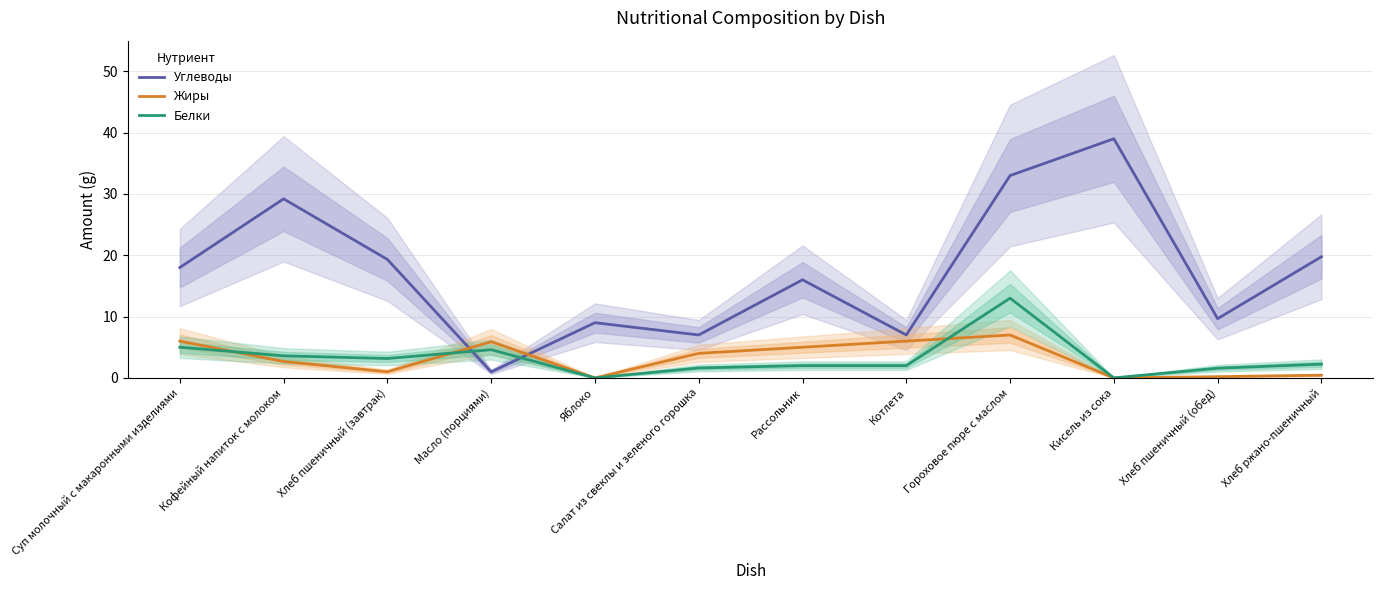

How many values in Жиры are above zero?

10